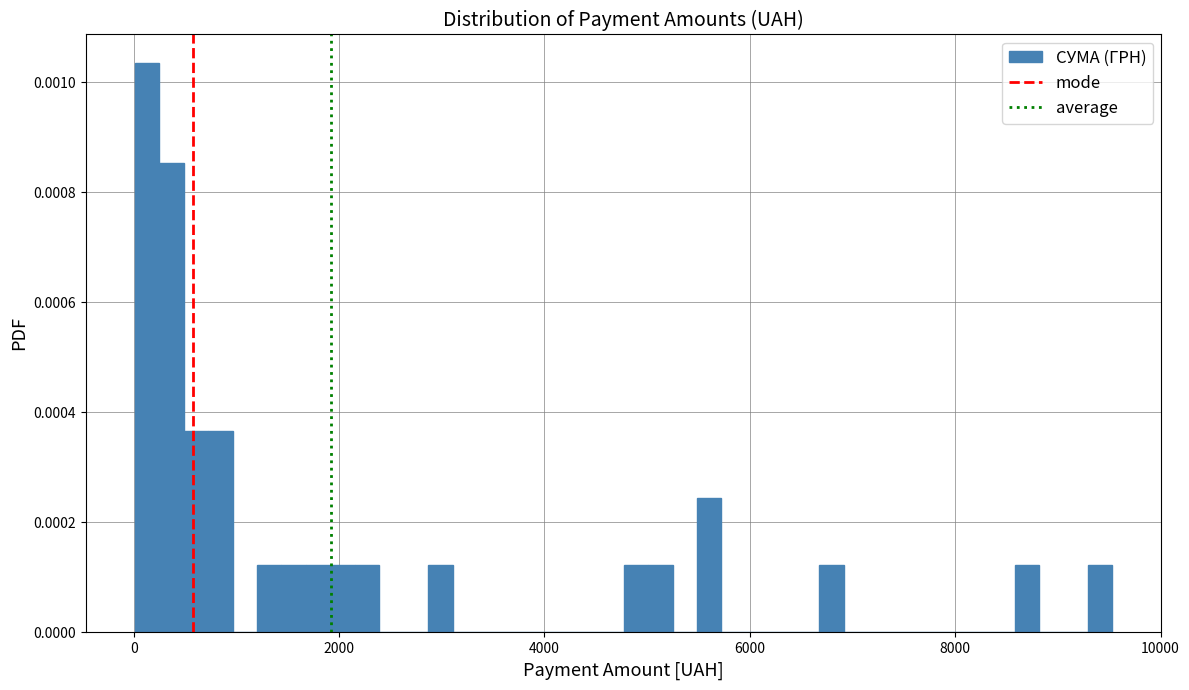

Read against the x-axis, roughly where is the centre of the tallest bar?

200